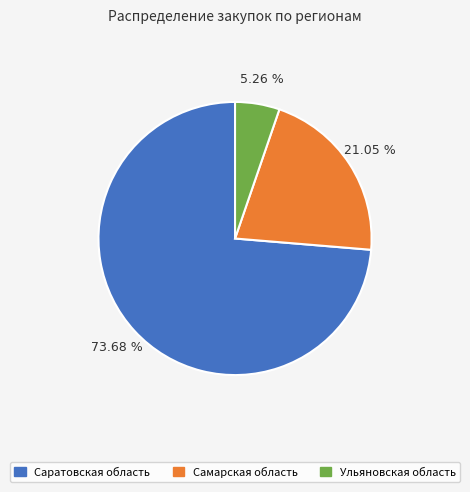

Does Саратовская область represent more than half of the total?

Yes